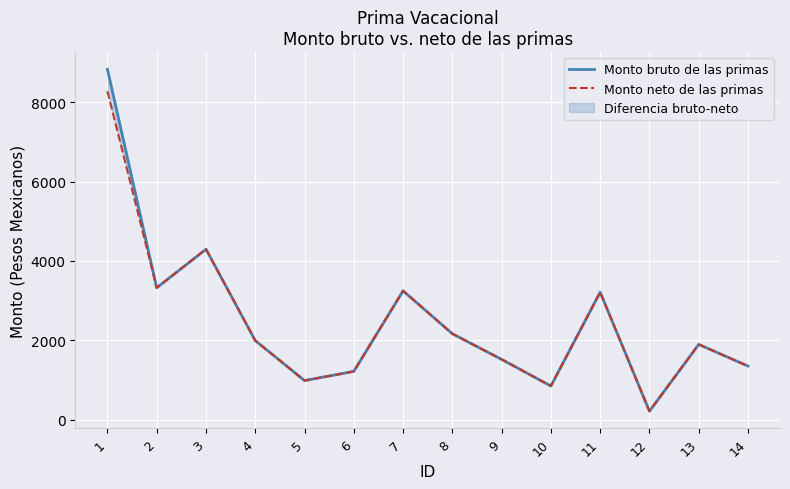

At 9, list the series in order from smallest to largest.

Monto bruto de las primas, Monto neto de las primas